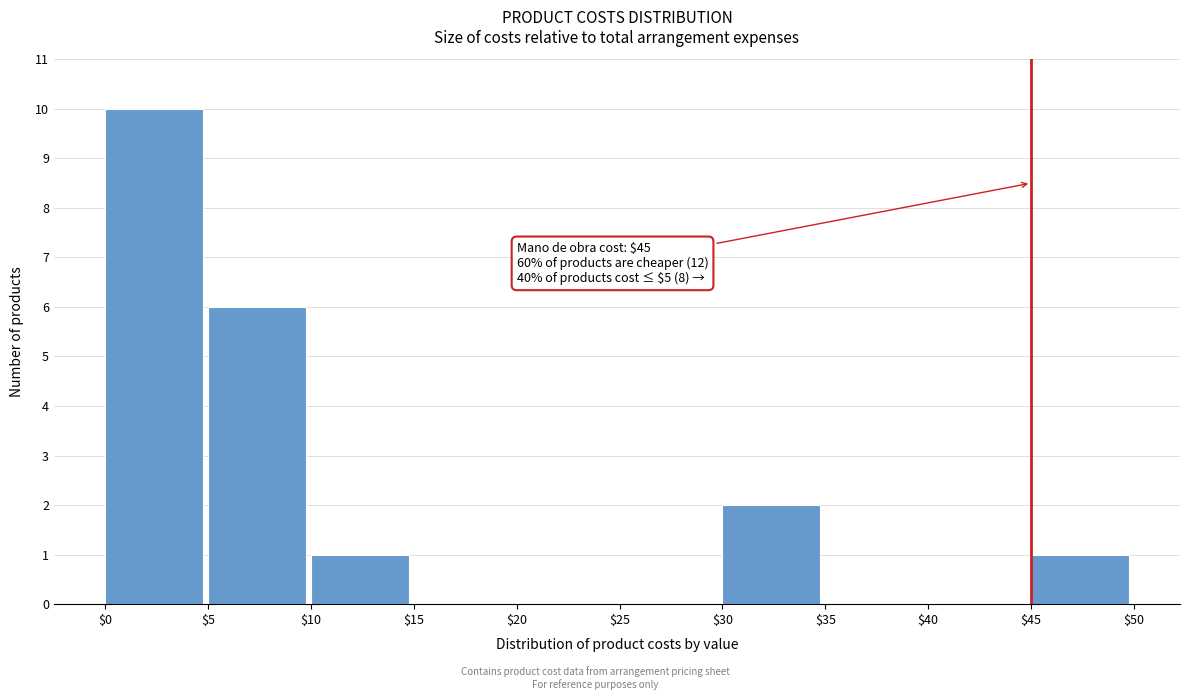

Which range on the x-axis has the tallest bar?

$0 to $5